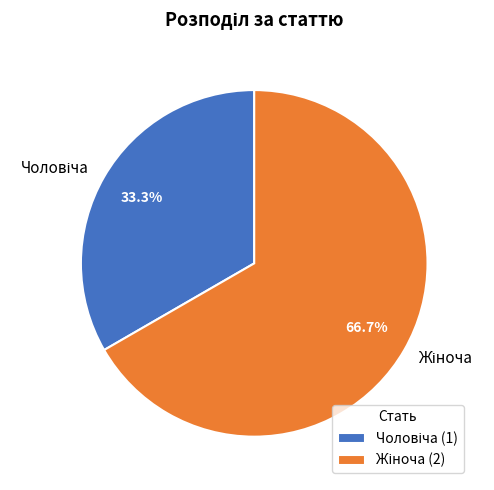

Is there a majority slice in this chart?

Yes